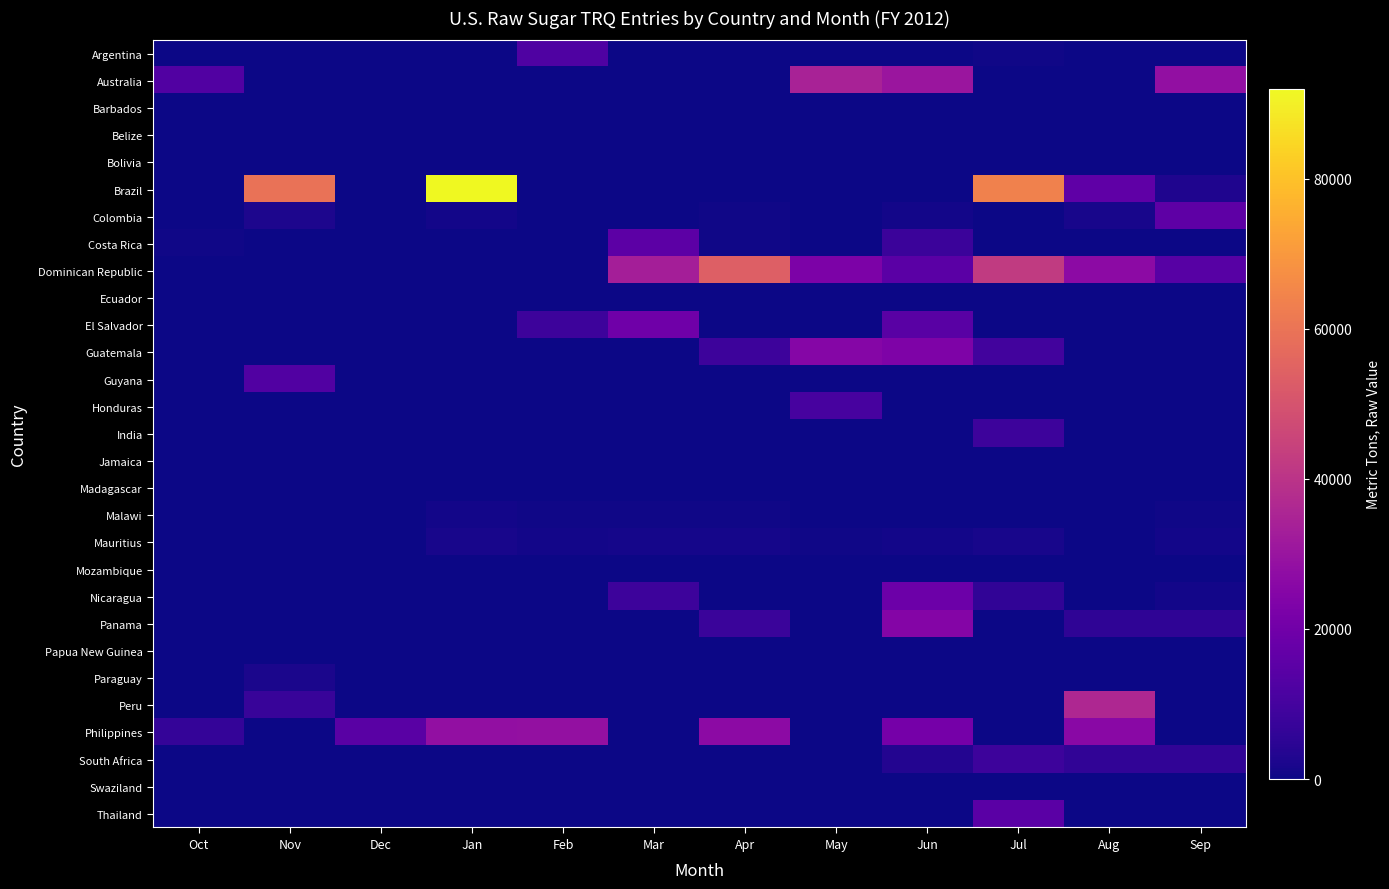

Reading left to right, transcribe all the data shown in this chart.

Argentina: Oct=0.0	Nov=0.0	Dec=0.0	Jan=0.0	Feb=12406.0	Mar=0.0	Apr=206.7	May=104.4	Jun=0.0	Jul=605.0	Aug=354.9	Sep=230.0
Australia: Oct=12916.0	Nov=0.0	Dec=0.0	Jan=0.0	Feb=0.0	Mar=0.0	Apr=0.0	May=34443.8	Jun=30269.0	Jul=0.0	Aug=0.0	Sep=28181.5
Barbados: Oct=0.0	Nov=0.0	Dec=0.0	Jan=0.0	Feb=0.0	Mar=0.0	Apr=0.0	May=0.0	Jun=0.0	Jul=0.0	Aug=0.0	Sep=0.0
Belize: Oct=0.0	Nov=0.0	Dec=0.0	Jan=0.0	Feb=0.0	Mar=0.0	Apr=0.0	May=0.0	Jun=0.0	Jul=0.0	Aug=0.0	Sep=0.0
Bolivia: Oct=0.0	Nov=0.0	Dec=0.0	Jan=0.0	Feb=0.0	Mar=0.0	Apr=0.0	May=0.0	Jun=0.0	Jul=0.0	Aug=0.0	Sep=0.0
Brazil: Oct=0.0	Nov=59448.5	Dec=0.0	Jan=91991.3	Feb=0.0	Mar=0.0	Apr=0.0	May=0.0	Jun=0.0	Jul=63856.7	Aug=15994.0	Sep=2833.0
Colombia: Oct=0.0	Nov=2419.1	Dec=0.0	Jan=721.4	Feb=351.6	Mar=311.3	Apr=614.4	May=187.7	Jun=757.0	Jul=317.5	Aug=1439.0	Sep=15774.0
Costa Rica: Oct=425.0	Nov=0.1	Dec=0.0	Jan=0.0	Feb=0.0	Mar=15278.0	Apr=396.9	May=0.0	Jun=7913.0	Jul=21.0	Aug=21.0	Sep=313.0
Dominican Republic: Oct=0.0	Nov=0.0	Dec=237.4	Jan=0.0	Feb=236.7	Mar=33275.2	Apr=53735.9	May=22990.5	Jun=14796.0	Jul=42248.3	Aug=26828.0	Sep=14253.0
Ecuador: Oct=0.0	Nov=0.0	Dec=0.0	Jan=0.0	Feb=0.0	Mar=0.0	Apr=0.0	May=0.0	Jun=0.0	Jul=0.0	Aug=0.0	Sep=0.0
El Salvador: Oct=0.0	Nov=0.0	Dec=0.0	Jan=0.0	Feb=8350.0	Mar=19523.6	Apr=0.0	May=0.0	Jun=14531.0	Jul=0.0	Aug=0.0	Sep=51.0
Guatemala: Oct=0.0	Nov=0.0	Dec=0.0	Jan=0.0	Feb=0.0	Mar=0.0	Apr=8560.6	May=25019.7	Jun=23037.0	Jul=9650.7	Aug=300.0	Sep=0.0
Guyana: Oct=0.0	Nov=12880.0	Dec=0.0	Jan=0.0	Feb=0.0	Mar=0.0	Apr=0.0	May=0.0	Jun=0.0	Jul=0.4	Aug=0.0	Sep=0.0
Honduras: Oct=0.0	Nov=0.0	Dec=115.1	Jan=0.0	Feb=0.0	Mar=0.0	Apr=0.0	May=10617.9	Jun=0.0	Jul=0.0	Aug=0.0	Sep=0.0
India: Oct=0.0	Nov=0.0	Dec=0.0	Jan=0.0	Feb=0.0	Mar=0.0	Apr=0.0	May=0.0	Jun=0.0	Jul=8587.0	Aug=0.0	Sep=0.0
Jamaica: Oct=0.0	Nov=0.0	Dec=0.0	Jan=0.0	Feb=0.0	Mar=0.0	Apr=0.0	May=0.0	Jun=0.0	Jul=0.0	Aug=0.0	Sep=0.0
Madagascar: Oct=0.0	Nov=0.0	Dec=0.0	Jan=0.0	Feb=0.0	Mar=0.0	Apr=0.0	May=0.0	Jun=0.0	Jul=0.0	Aug=0.0	Sep=0.0
Malawi: Oct=0.0	Nov=47.4	Dec=65.4	Jan=877.3	Feb=604.3	Mar=680.8	Apr=516.1	May=331.3	Jun=293.0	Jul=0.3	Aug=71.0	Sep=542.0
Mauritius: Oct=0.0	Nov=313.8	Dec=0.0	Jan=1465.5	Feb=1046.3	Mar=1344.9	Apr=1203.5	May=542.9	Jun=790.0	Jul=1543.9	Aug=338.0	Sep=789.0
Mozambique: Oct=0.0	Nov=0.0	Dec=0.0	Jan=0.0	Feb=0.0	Mar=0.0	Apr=0.0	May=0.0	Jun=0.0	Jul=0.0	Aug=0.0	Sep=0.0
Nicaragua: Oct=0.0	Nov=0.0	Dec=0.0	Jan=0.0	Feb=0.0	Mar=8422.5	Apr=0.0	May=0.0	Jun=18889.0	Jul=5986.5	Aug=0.0	Sep=992.0
Panama: Oct=0.0	Nov=0.0	Dec=0.0	Jan=0.0	Feb=0.0	Mar=0.0	Apr=7828.1	May=0.0	Jun=24685.0	Jul=0.0	Aug=5741.0	Sep=5456.0
Papua New Guinea: Oct=0.0	Nov=0.0	Dec=0.0	Jan=0.0	Feb=0.0	Mar=0.0	Apr=0.0	May=0.0	Jun=0.0	Jul=0.0	Aug=0.0	Sep=0.0
Paraguay: Oct=0.0	Nov=1832.9	Dec=0.0	Jan=0.0	Feb=0.0	Mar=0.0	Apr=0.0	May=0.0	Jun=0.0	Jul=47.0	Aug=48.0	Sep=287.0
Peru: Oct=0.0	Nov=7336.2	Dec=0.0	Jan=0.0	Feb=0.0	Mar=0.0	Apr=0.0	May=0.0	Jun=0.0	Jul=0.0	Aug=36055.0	Sep=0.0
Philippines: Oct=6721.0	Nov=0.1	Dec=14611.0	Jan=28233.4	Feb=28638.4	Mar=0.0	Apr=26615.6	May=0.0	Jun=21045.0	Jul=0.4	Aug=26127.0	Sep=0.0
South Africa: Oct=0.3	Nov=0.0	Dec=0.0	Jan=0.0	Feb=0.0	Mar=0.0	Apr=0.0	May=0.0	Jun=3421.0	Jul=8392.7	Aug=5761.0	Sep=6018.0
Swaziland: Oct=0.0	Nov=0.0	Dec=0.0	Jan=0.0	Feb=0.0	Mar=0.0	Apr=0.0	May=0.0	Jun=0.0	Jul=0.0	Aug=0.0	Sep=0.0
Thailand: Oct=0.0	Nov=0.0	Dec=0.0	Jan=0.0	Feb=0.0	Mar=0.0	Apr=0.0	May=0.0	Jun=0.0	Jul=15027.0	Aug=0.0	Sep=0.0